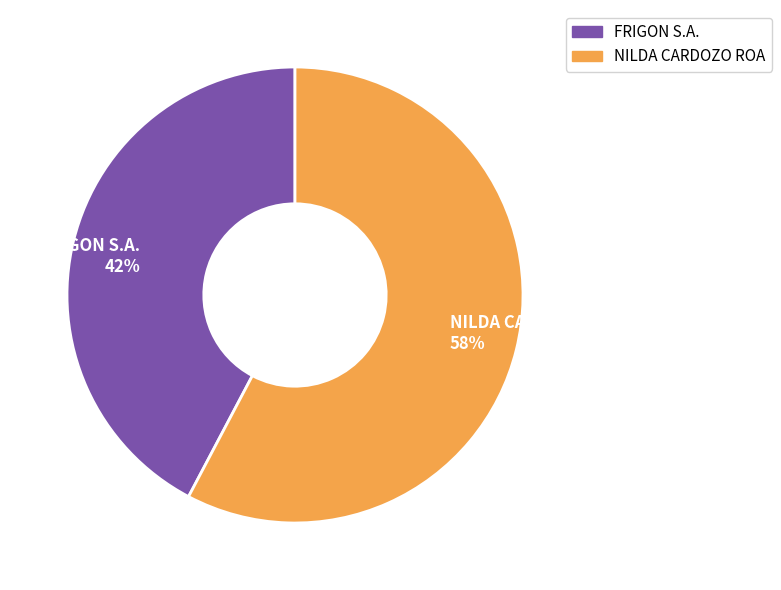

Which slice is the largest?

NILDA CARDOZO ROA